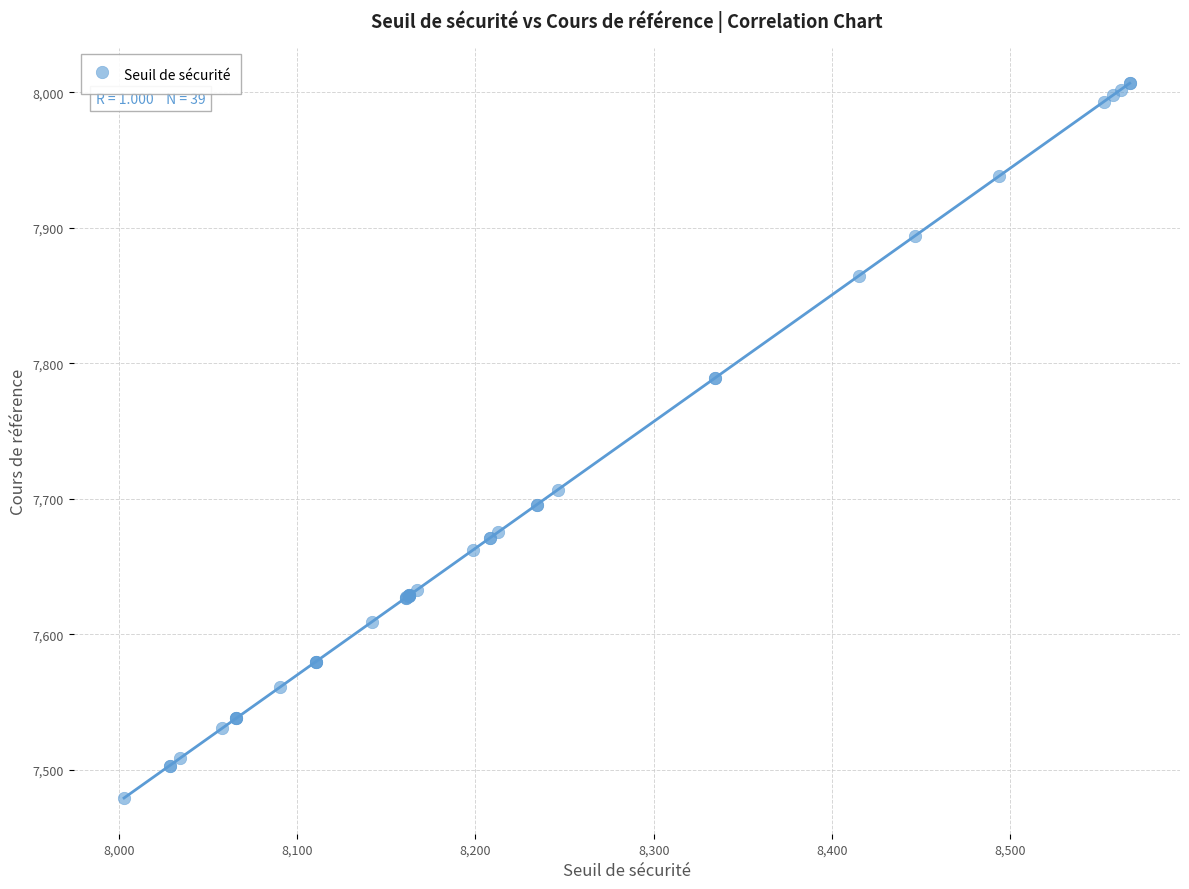

What Y value in the scatter plot is closest to 7742?

7706.9